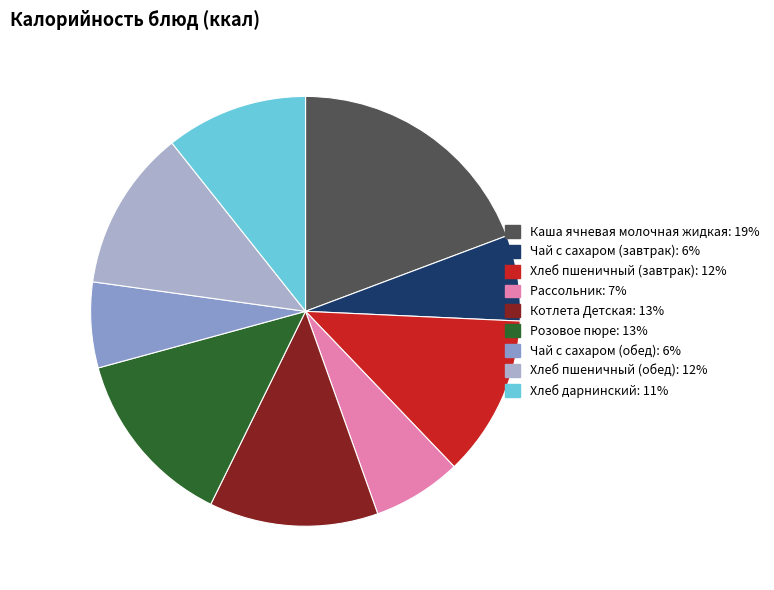

Is the sum of Котлета Детская and Розовое пюре greater than half?

No